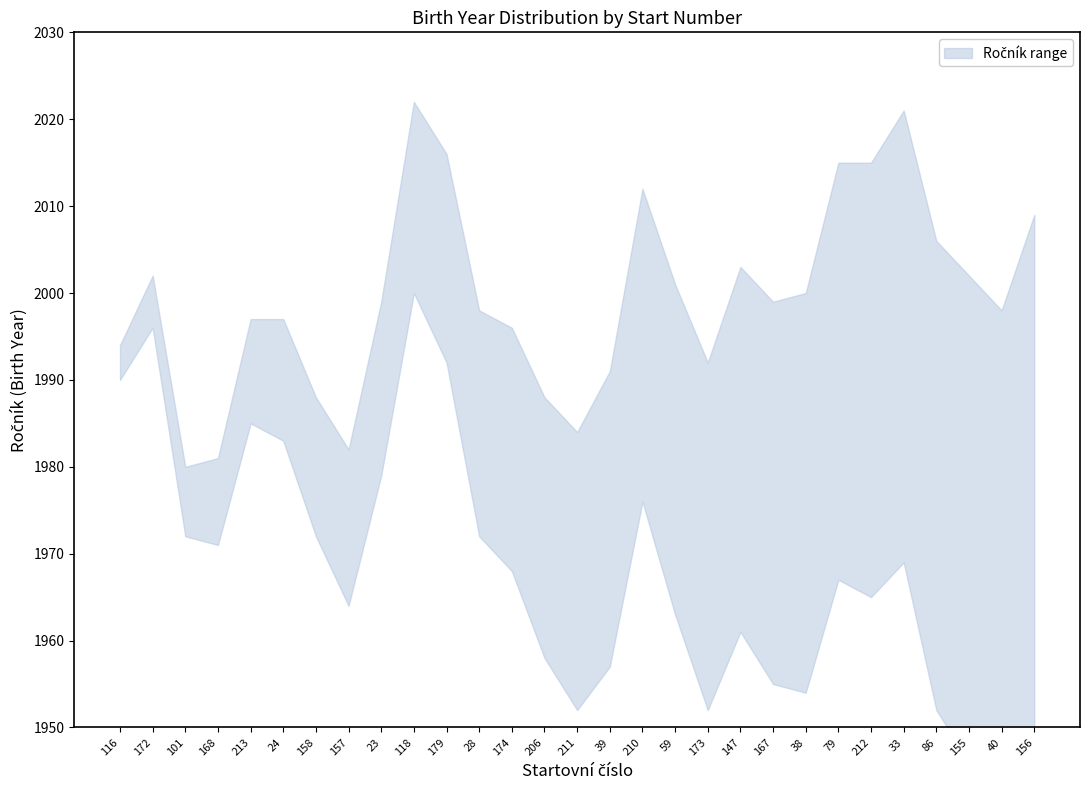

How many data points does each series have?

29